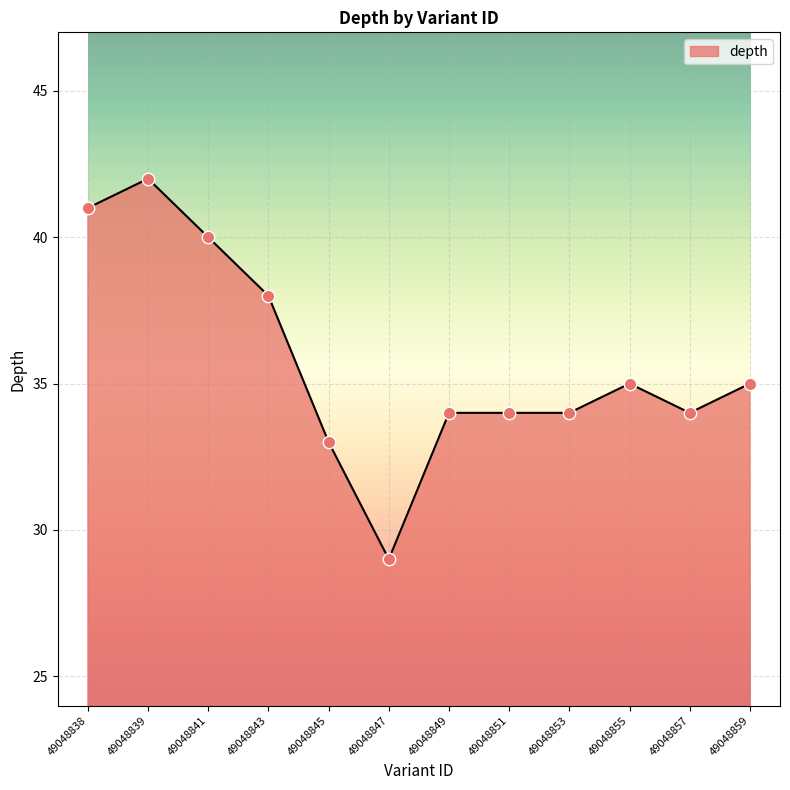

What is the change in value from 49048853 to 49048855?

+1